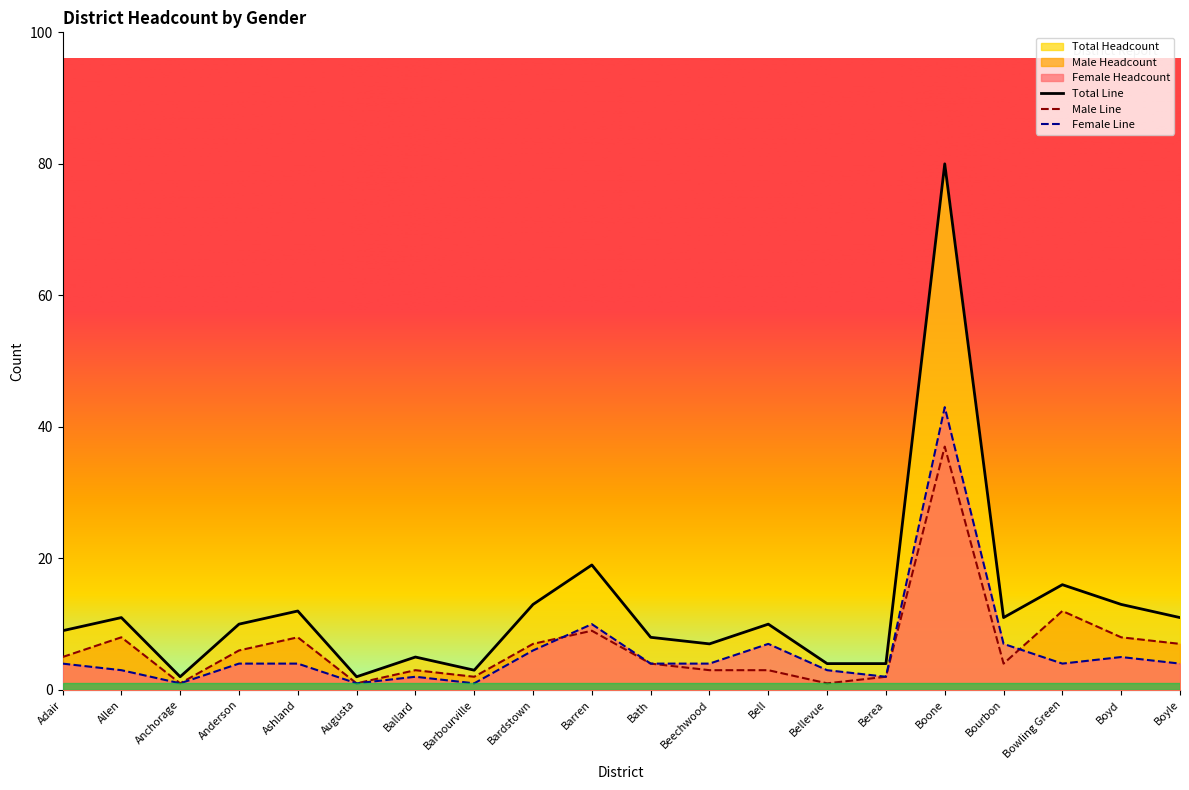

At which label does Female Headcount reach its minimum?

Anchorage